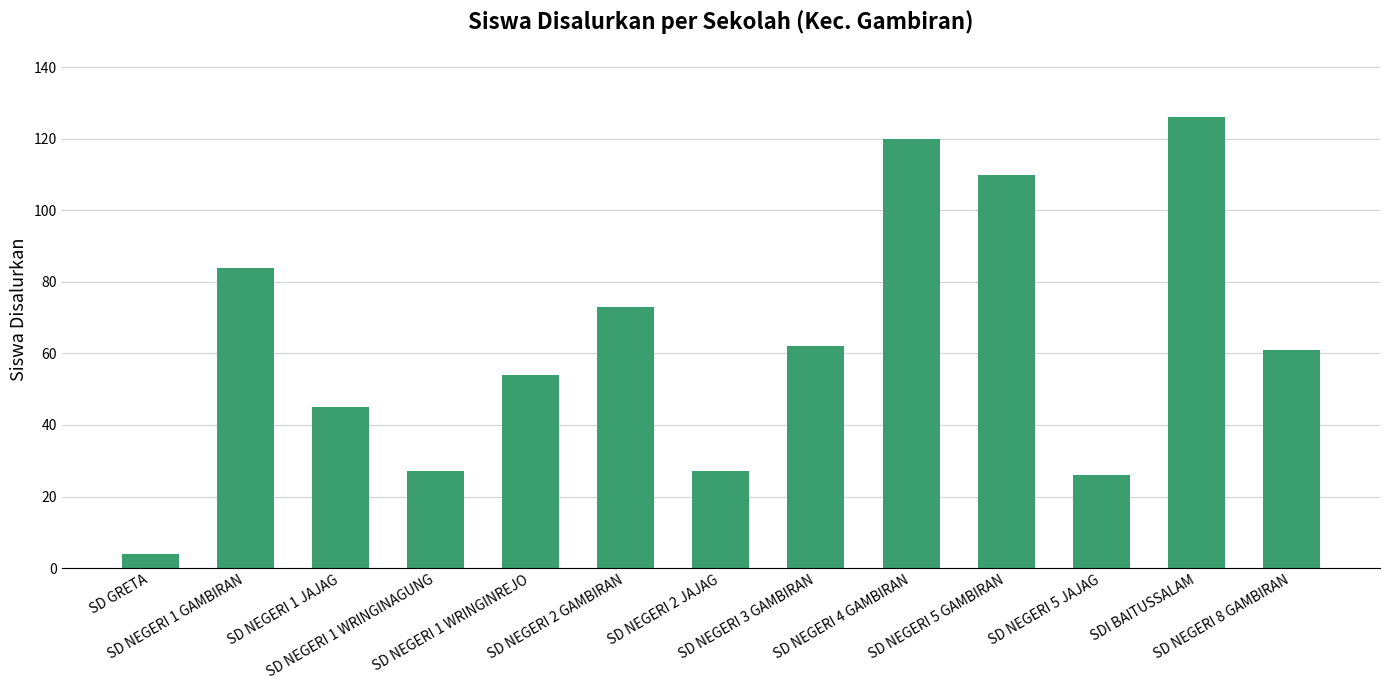

What is the difference between the maximum and second lowest values?

100